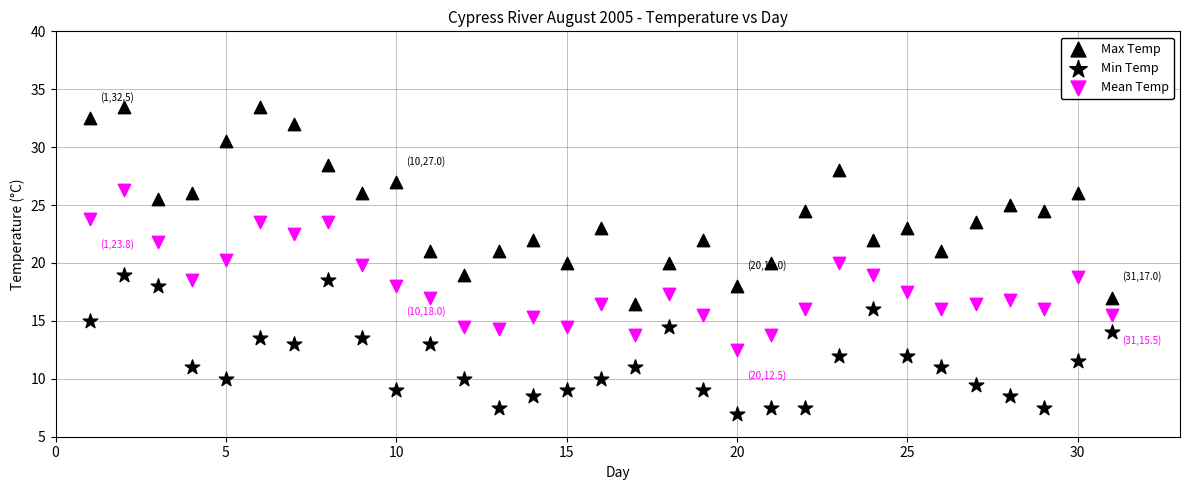

How many data points are displayed?

93